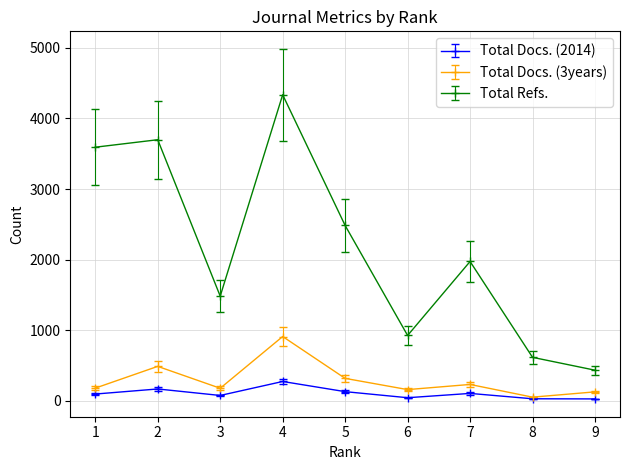

What is the minimum value shown in the chart?

27